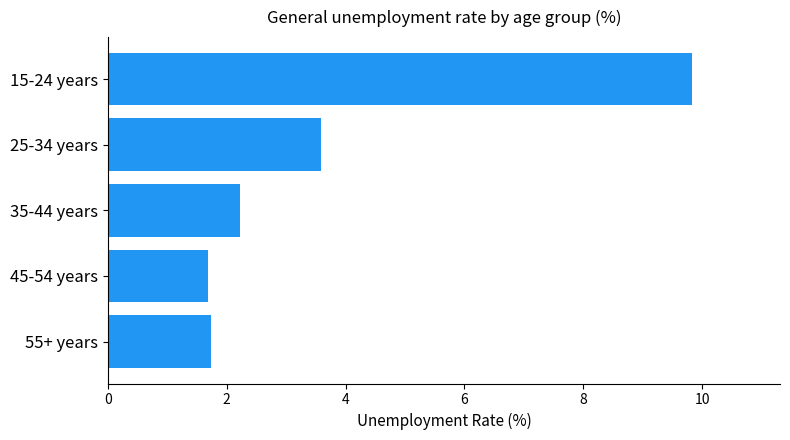

Are the bars horizontal?

Yes